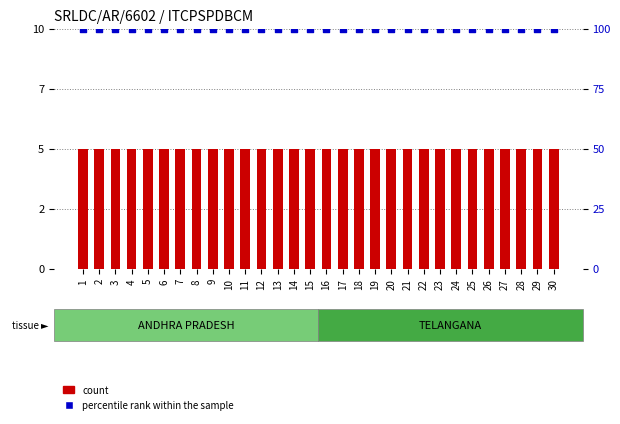

What are all the series names shown in the legend?

count, percentile rank within the sample